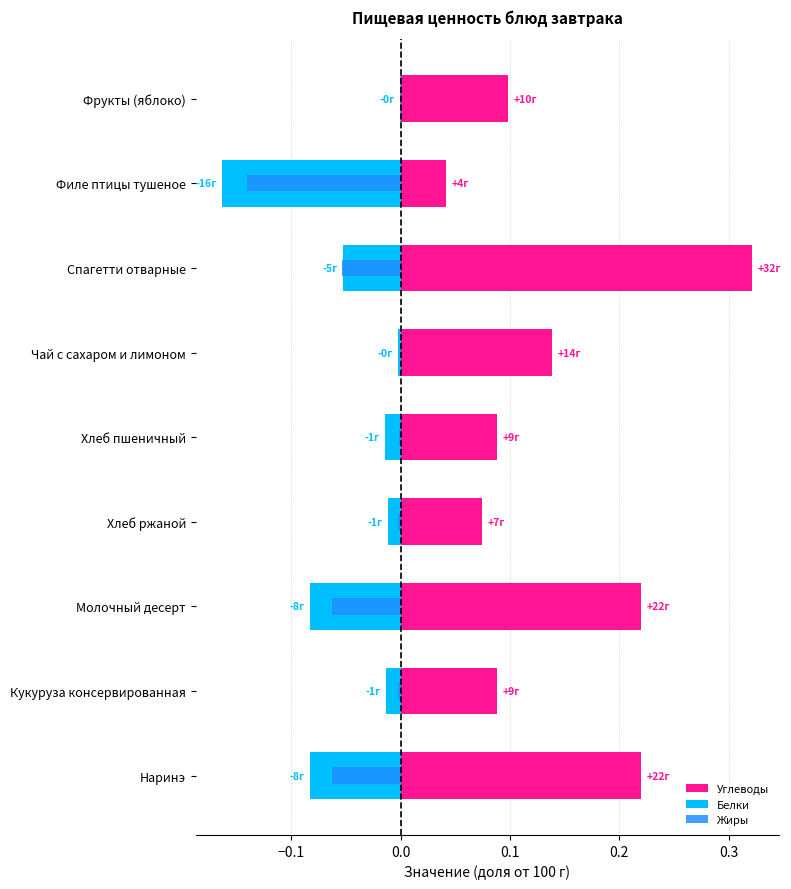

Which series has the widest spread of values?

Углеводы